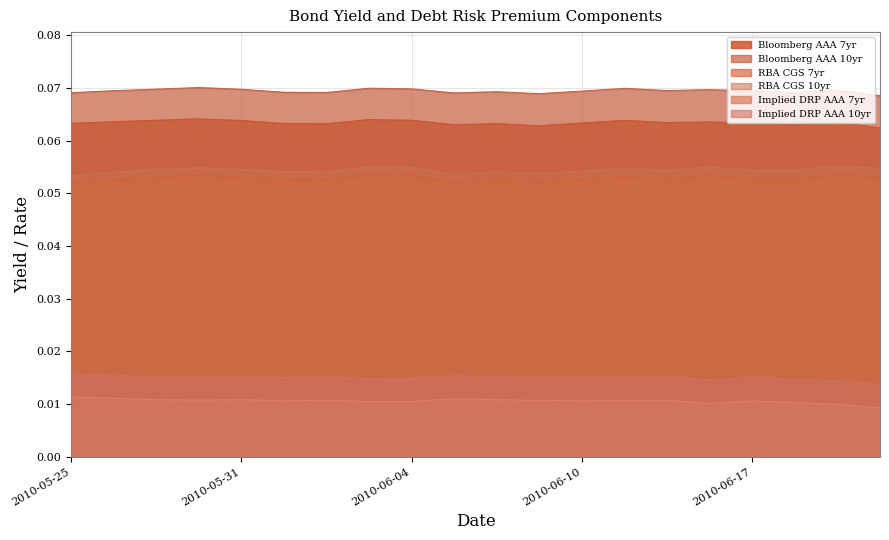

Which series has the largest range (max minus min)?

Implied DRP AAA 7yr